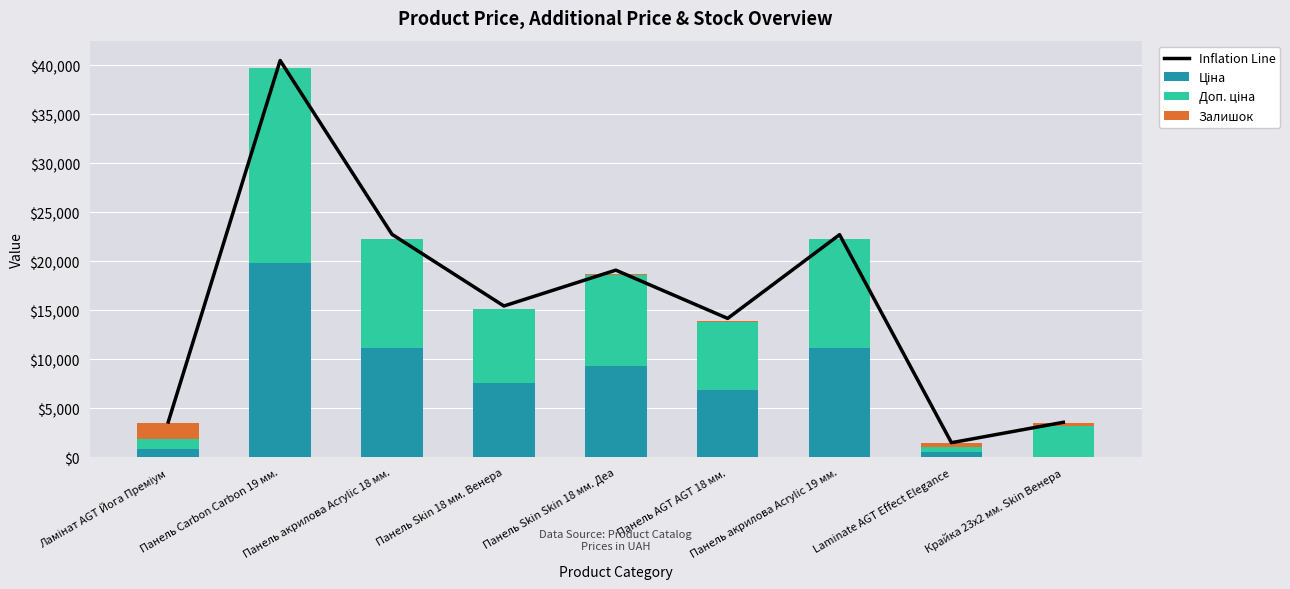

True or false: Доп. ціна has a value of 435.3 at Ламінат AGT Йога Преміум.

False